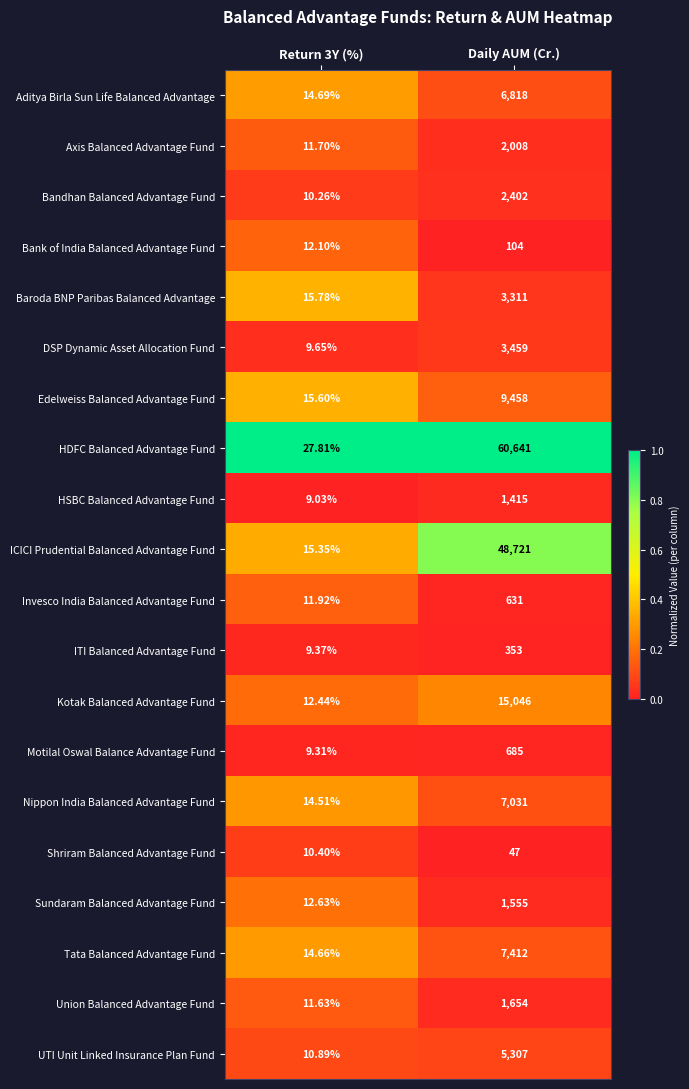

At which category does the chart reach its peak across all series?

Daily AUM (Cr.)